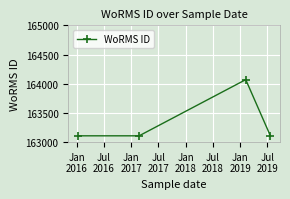

What is the minimum value shown in the chart?

163108